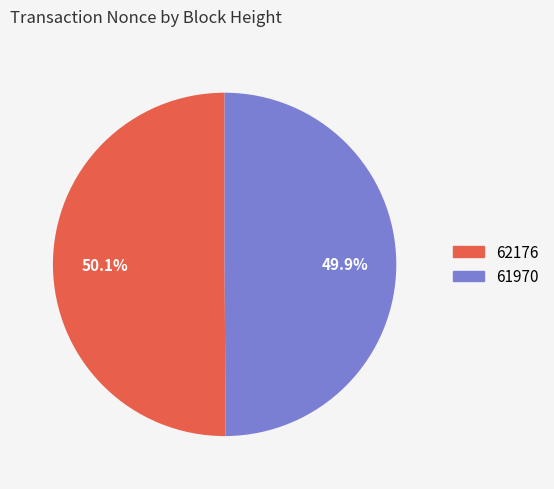

Is there a majority slice in this chart?

Yes